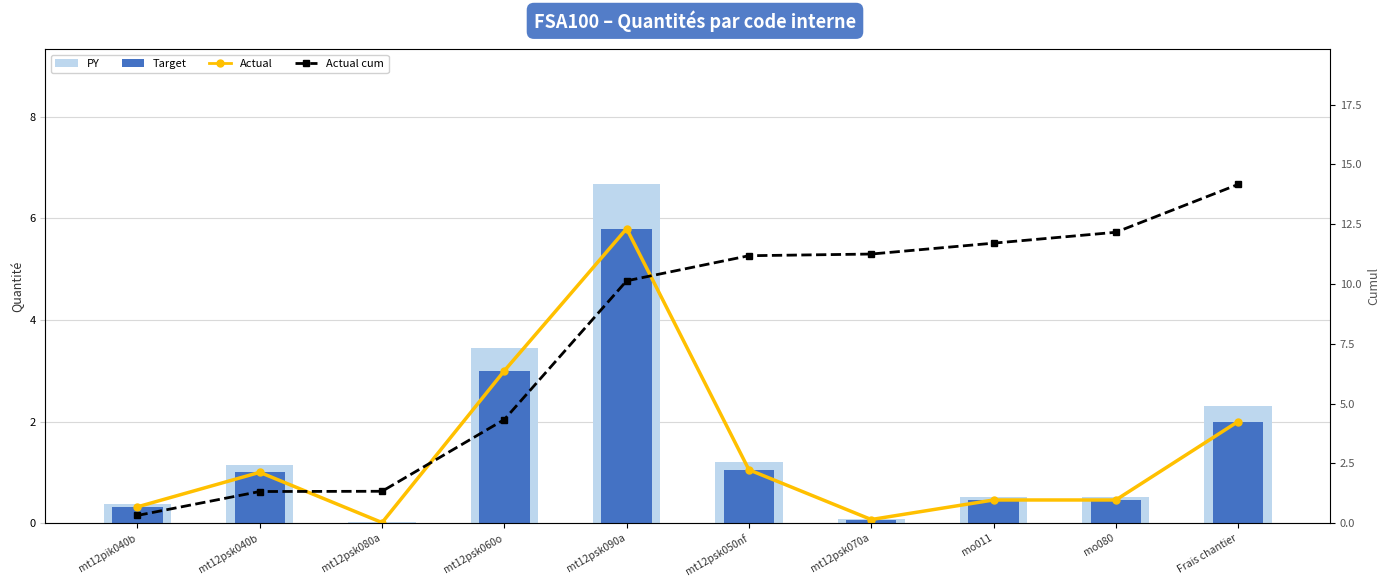

Which series has the largest range (max minus min)?

Actual cum